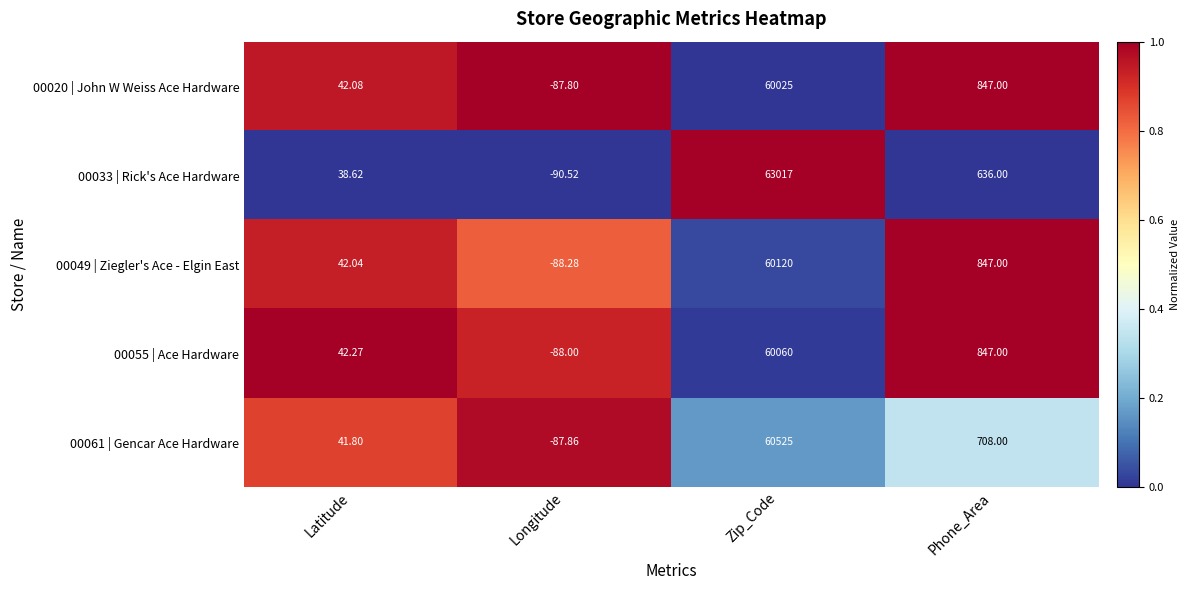

Is the value of 00020 | John W Weiss Ace Hardware at Phone_Area greater than the value of 00055 | Ace Hardware at Longitude?

Yes